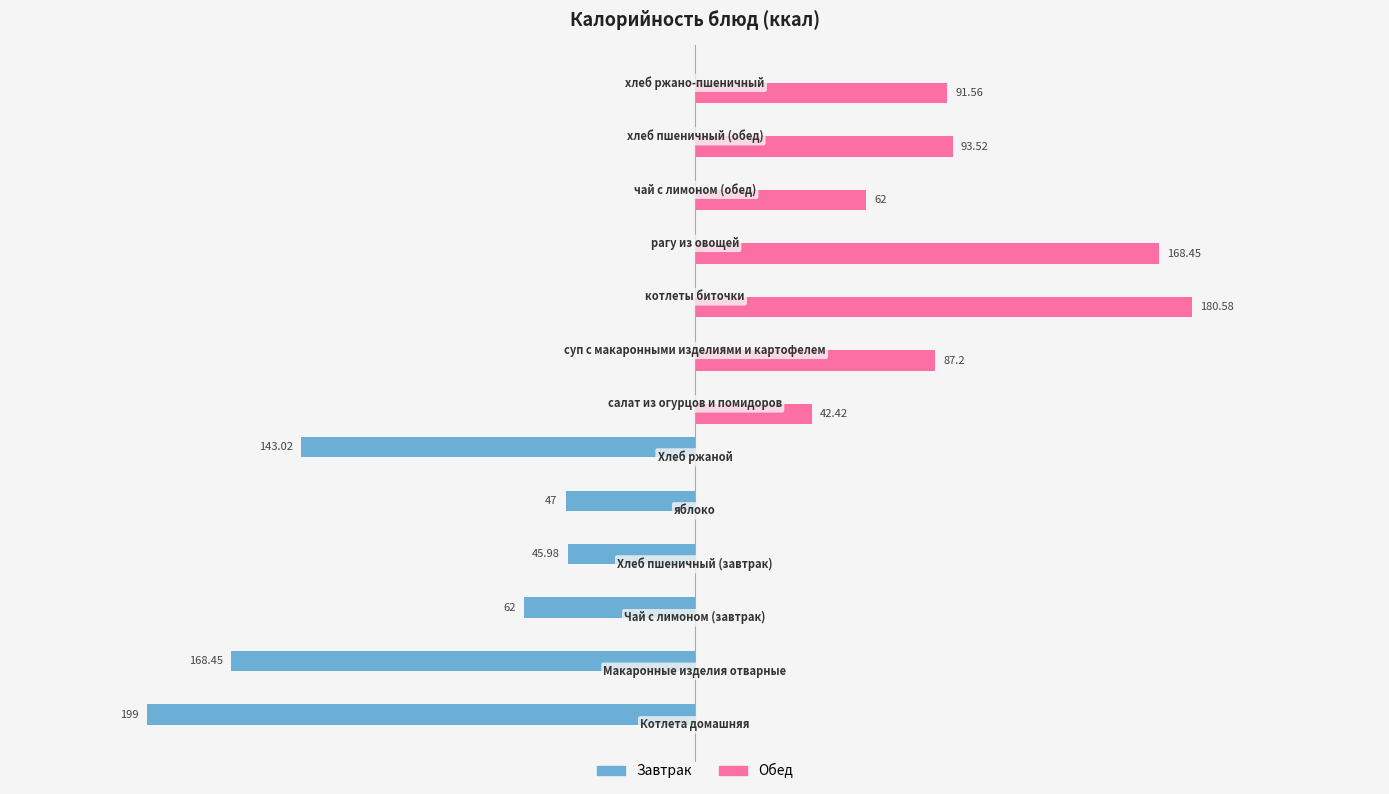

Which series has the largest total across all categories?

Обед